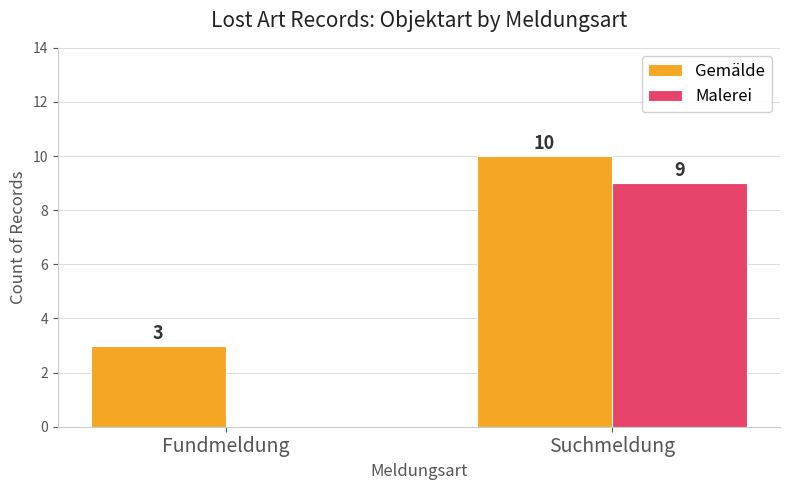

At which category is the sum across all series the highest?

Suchmeldung